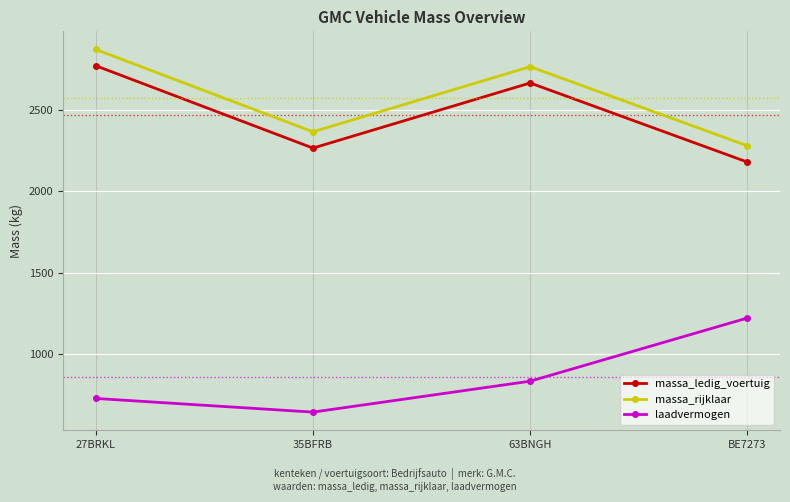

How many values in the massa_rijklaar series are below 2766?

2